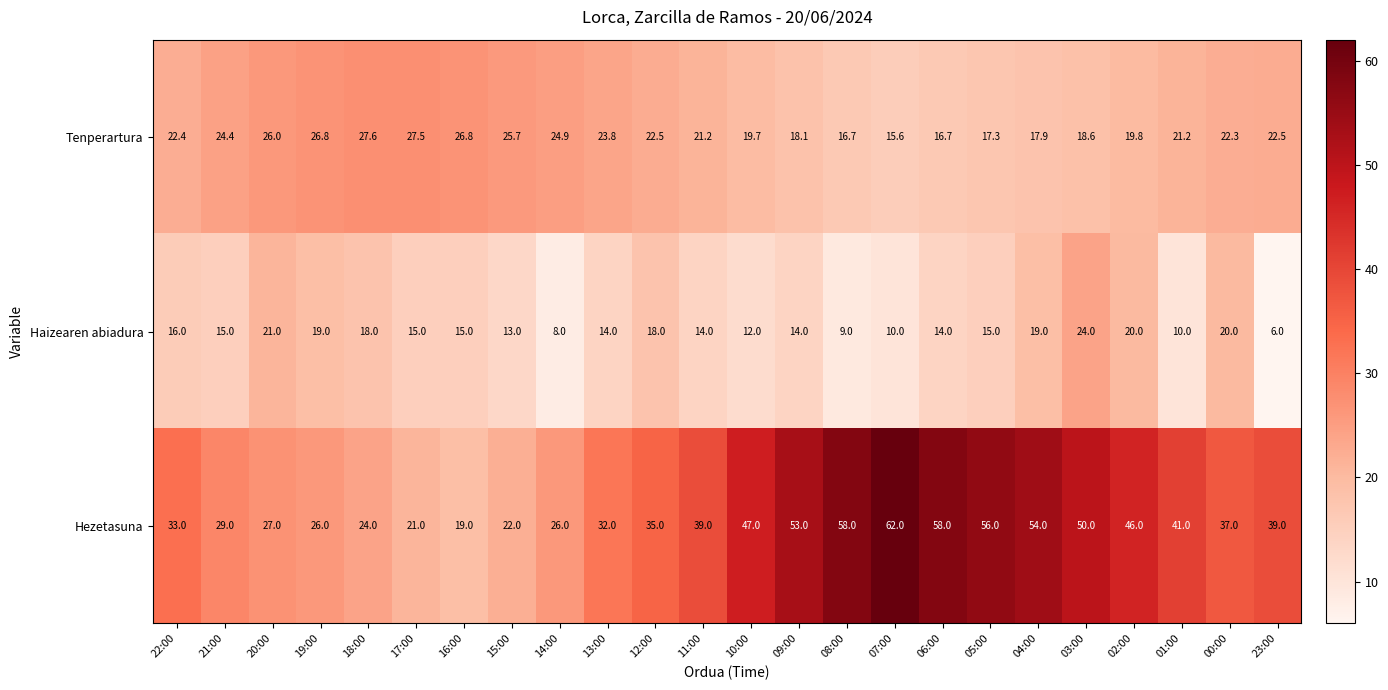

List the series in order of their overall mean, highest first.

Hezetasuna, Tenperartura, Haizearen abiadura